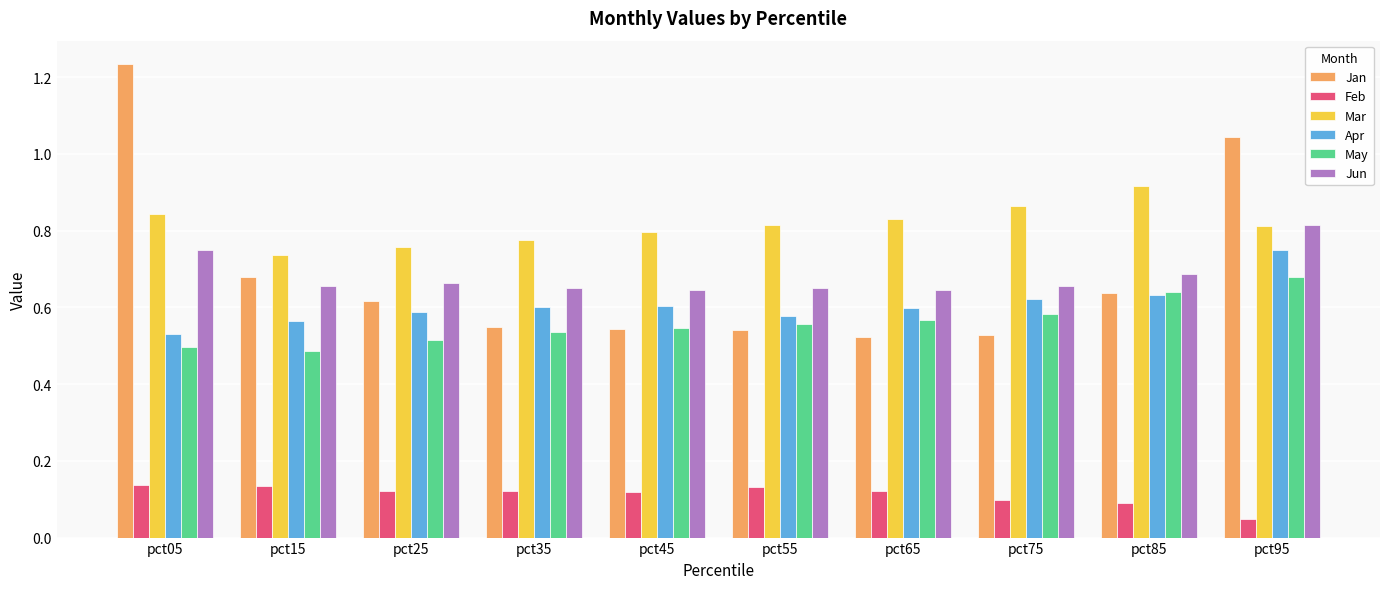

How many bars are there in each group?

6